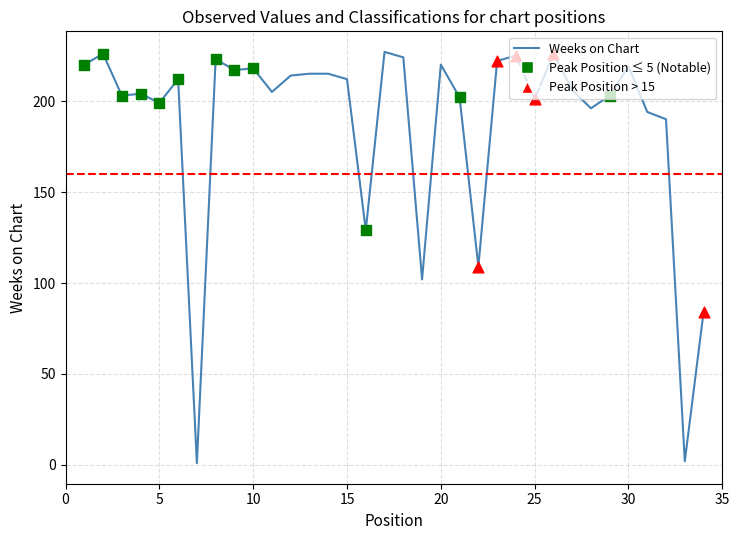

What is the difference between the maximum and minimum values?

226